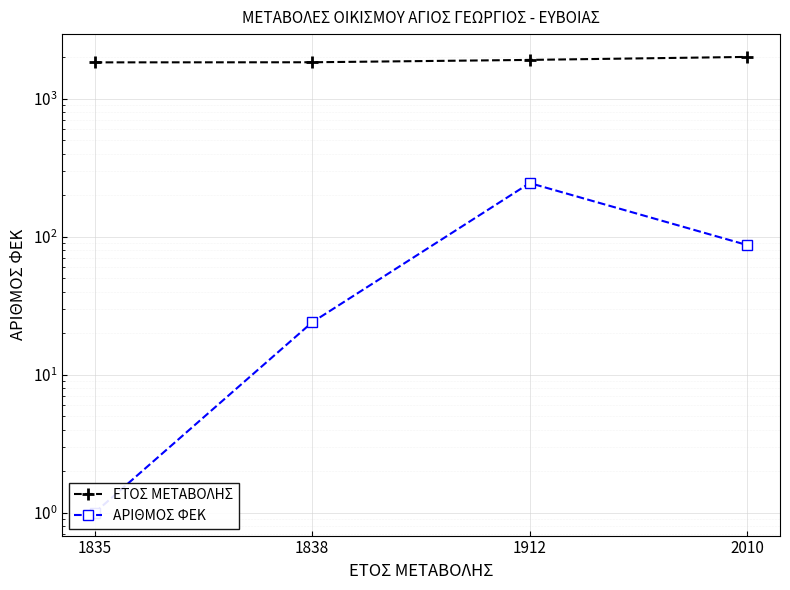

What are all the series names shown in the legend?

ΕΤΟΣ ΜΕΤΑΒΟΛΗΣ, ΑΡΙΘΜΟΣ ΦΕΚ